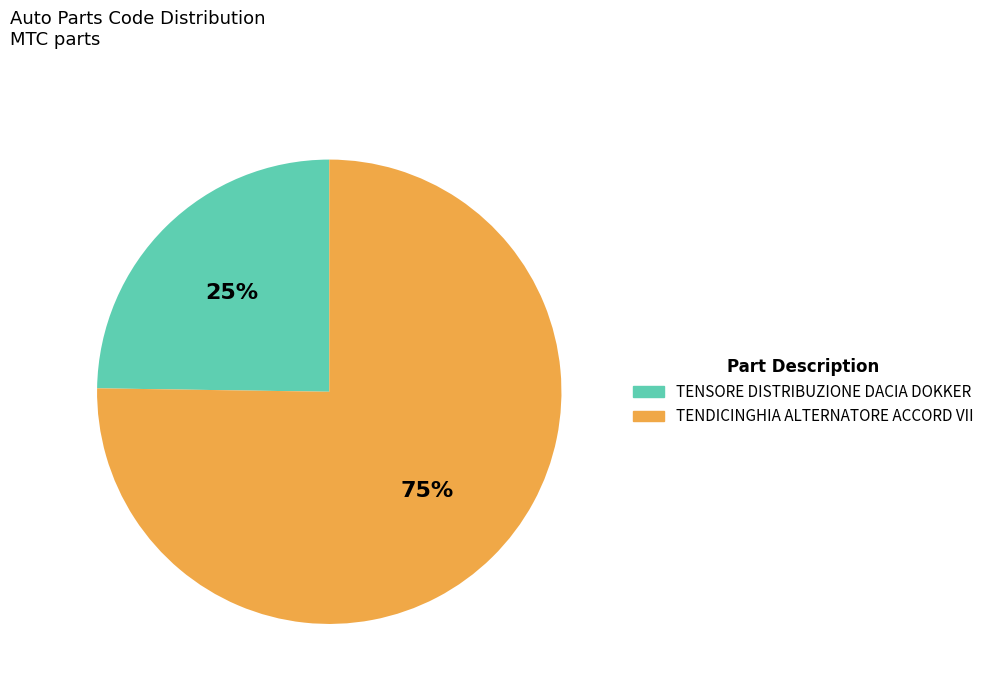

Is there a majority slice in this chart?

Yes